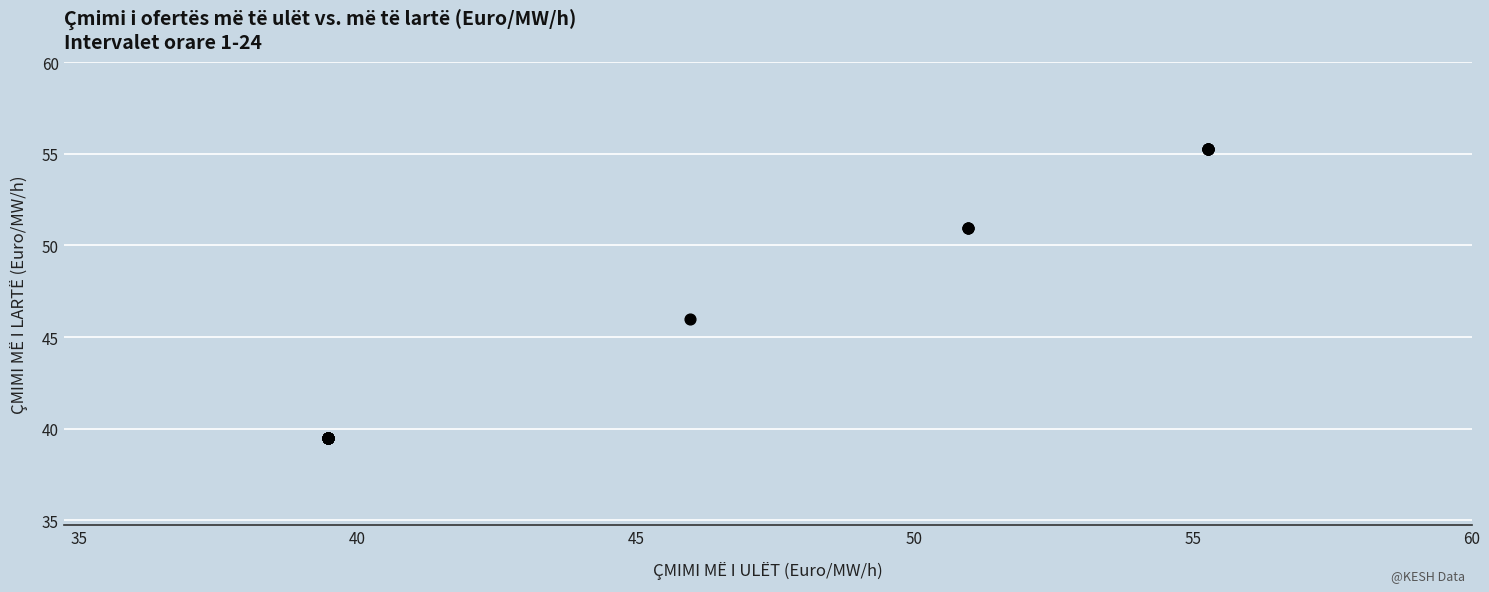

What Y value in the scatter plot is closest to 47?

46.0